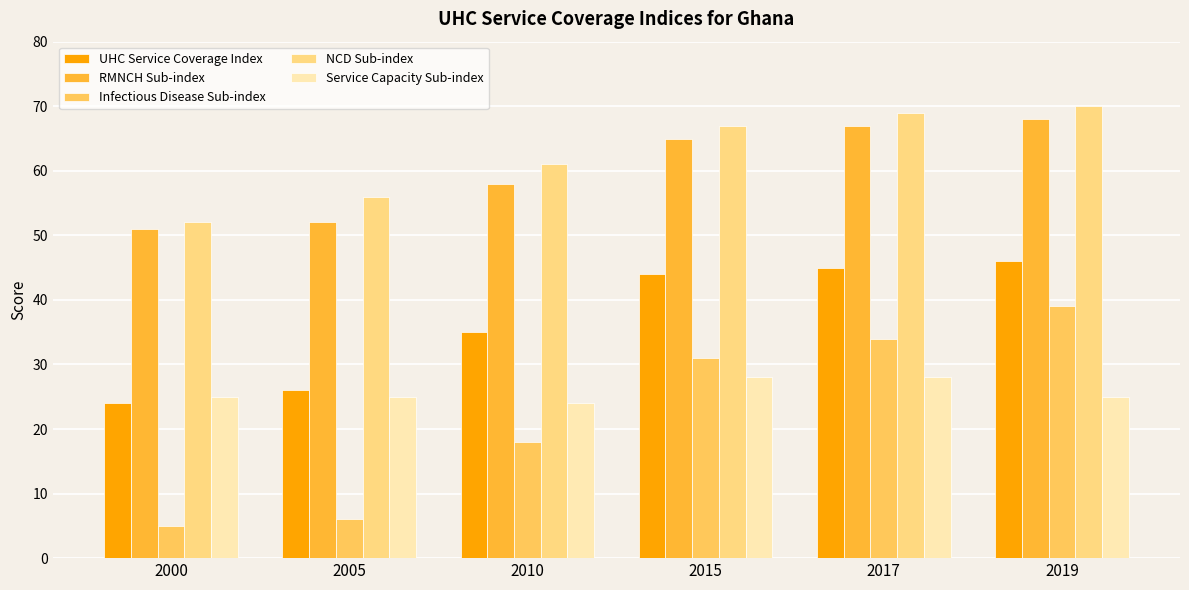

Where is Infectious Disease Sub-index nearest to the value 22?

2010